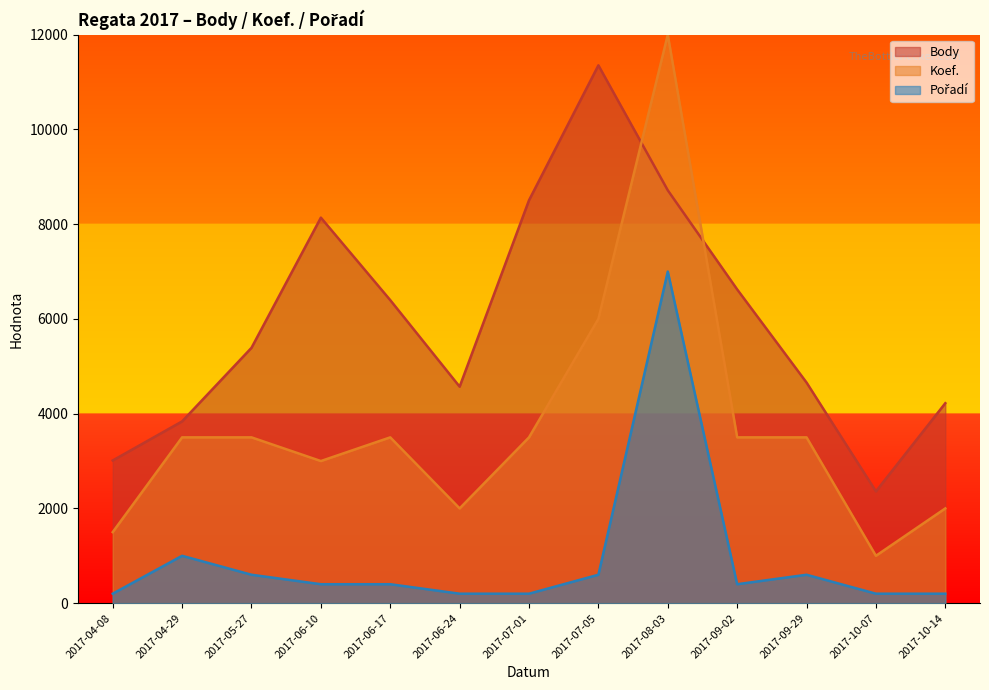

Does the chart have visible grid lines?

No